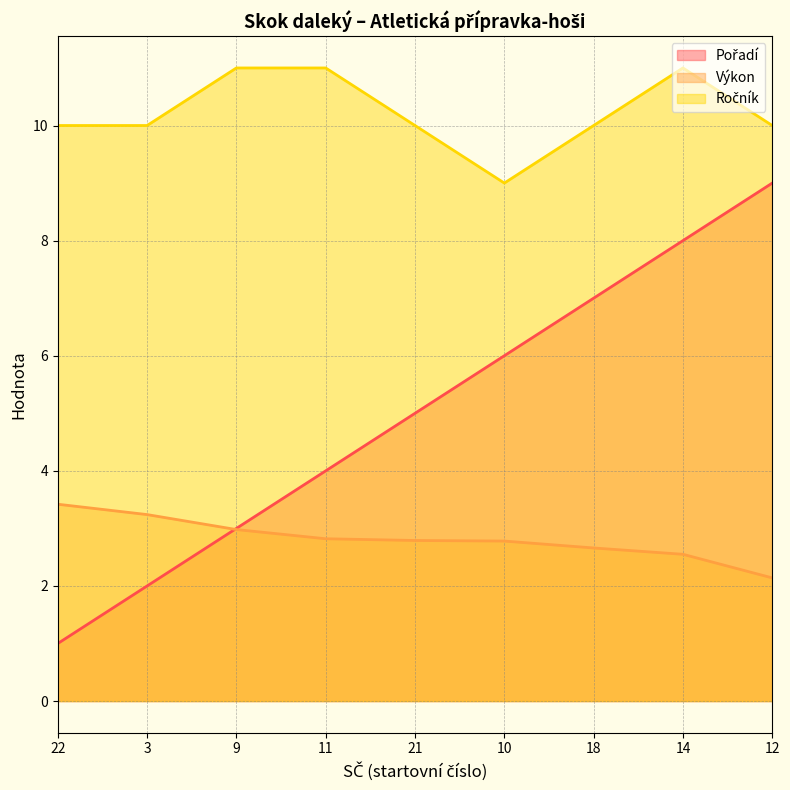

At how many categories does at least one series exceed 6?

9